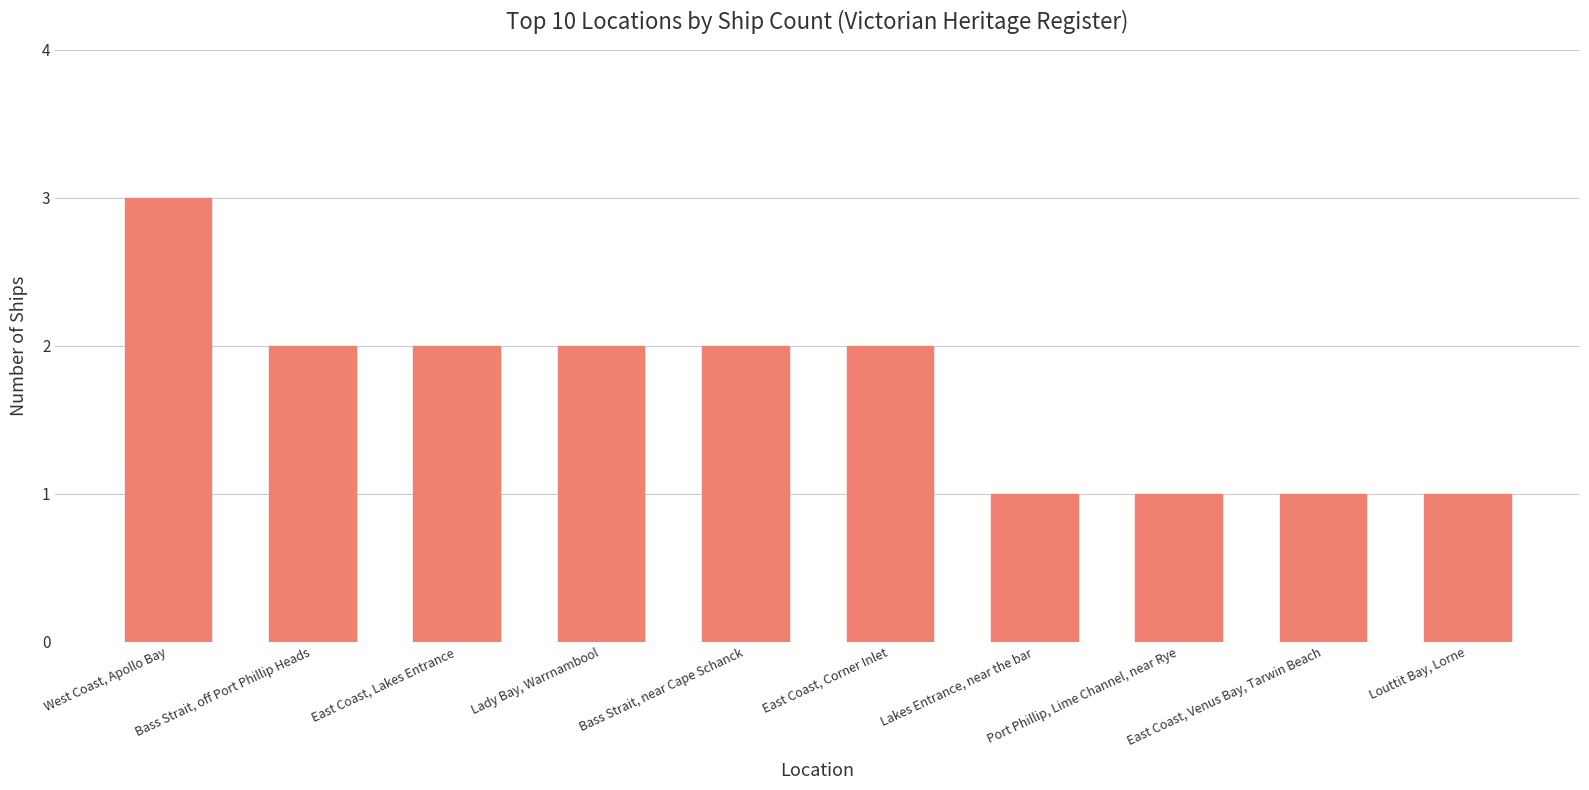

The chart shows a value of 1 at Lady Bay, Warrnambool. True or false?

False